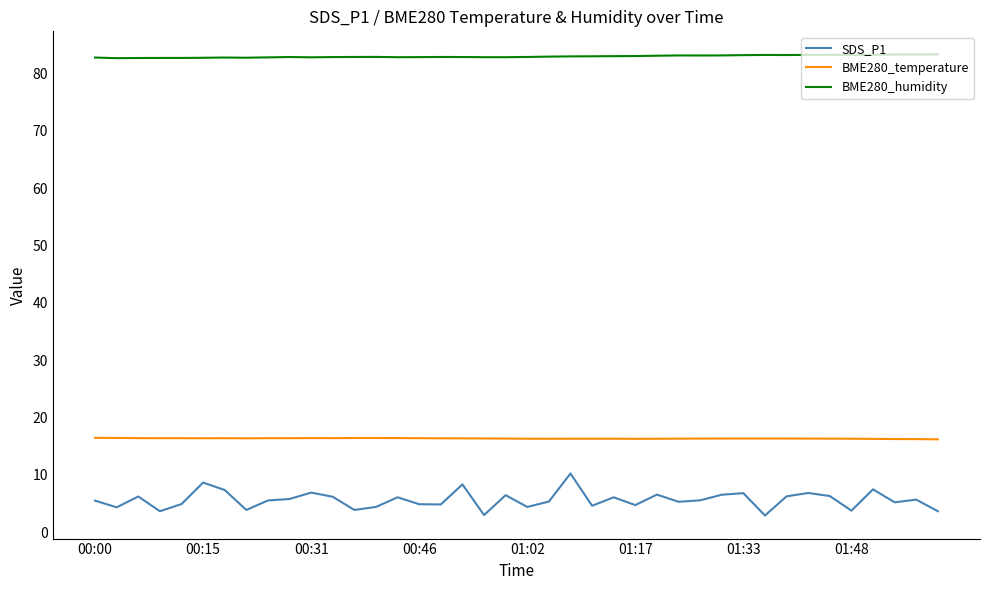

Which series has the widest spread of values?

SDS_P1